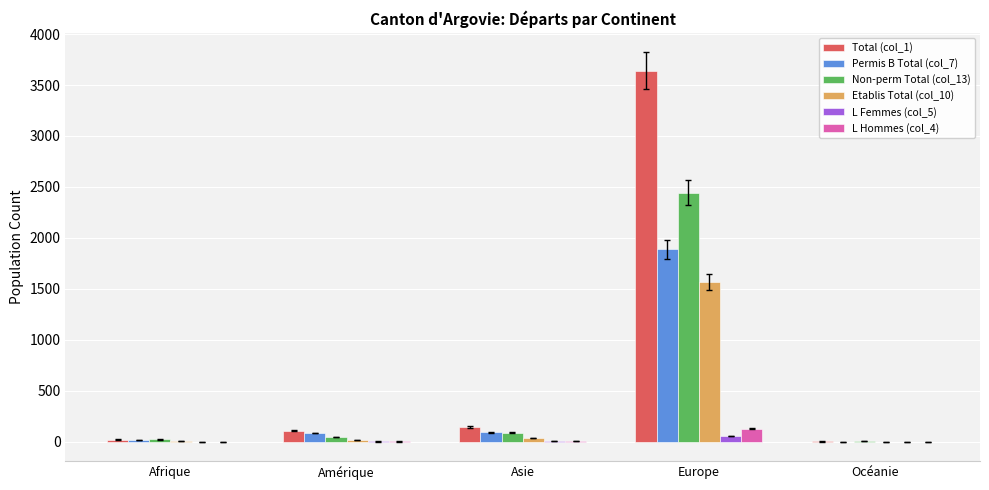

Which label corresponds to the largest value in the chart?

Europe